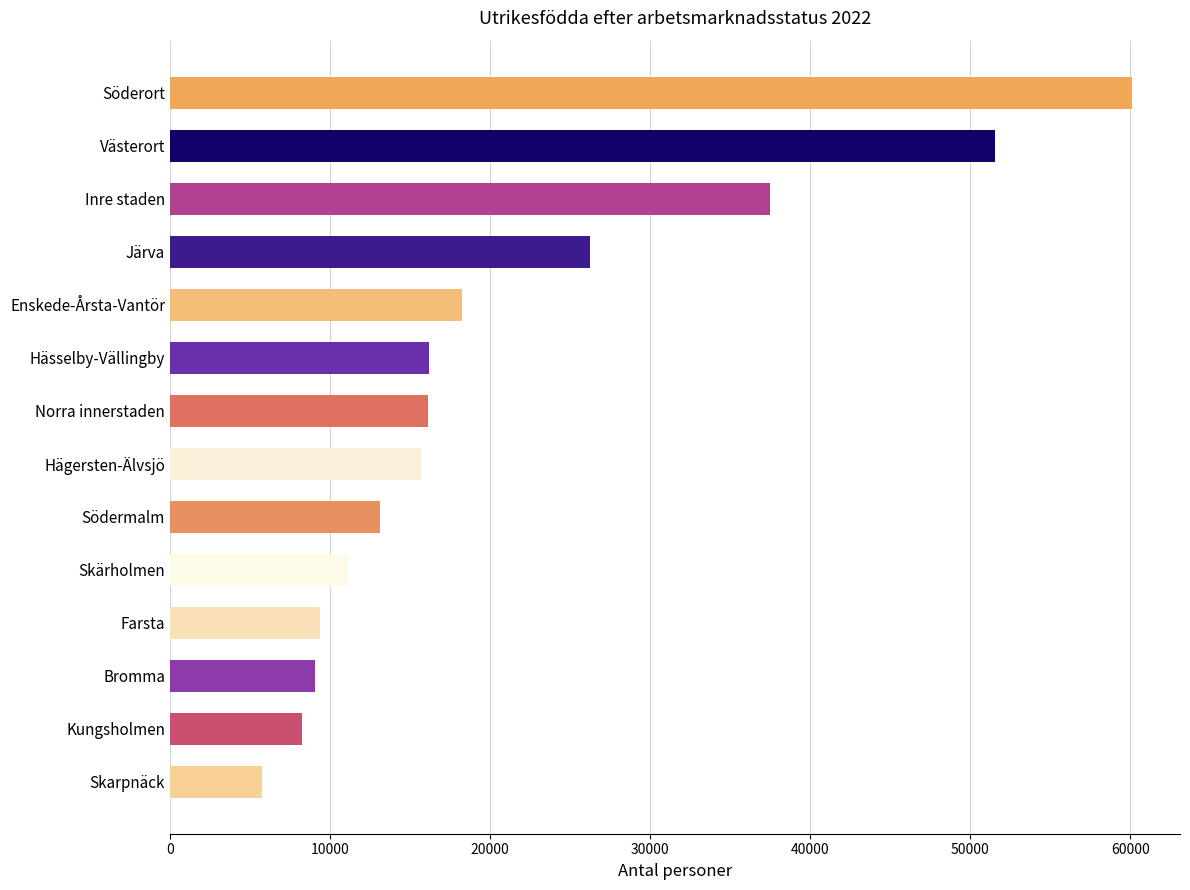

What is the difference between the maximum and minimum values?

54377